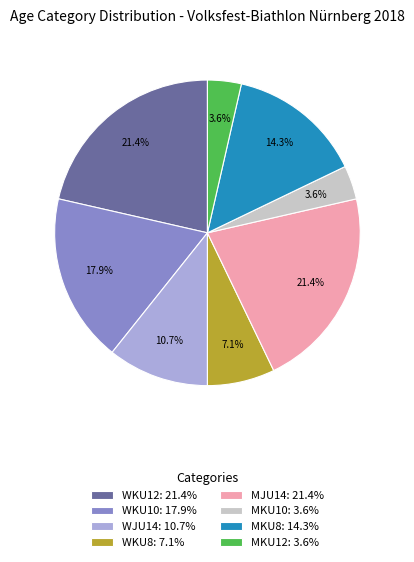

Is there any slice that represents more than half of the pie?

No